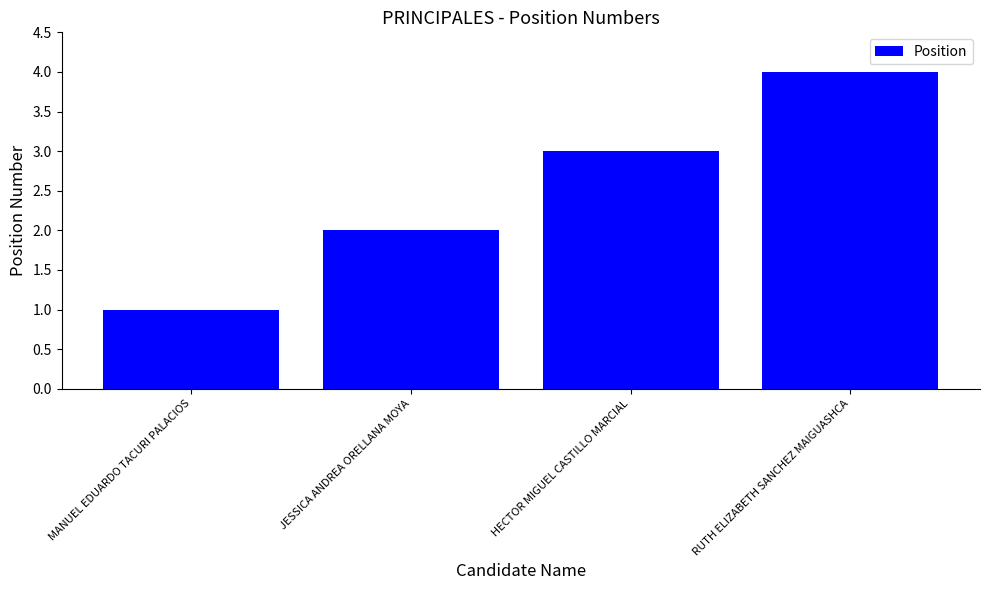

What is the maximum value shown in the chart?

4